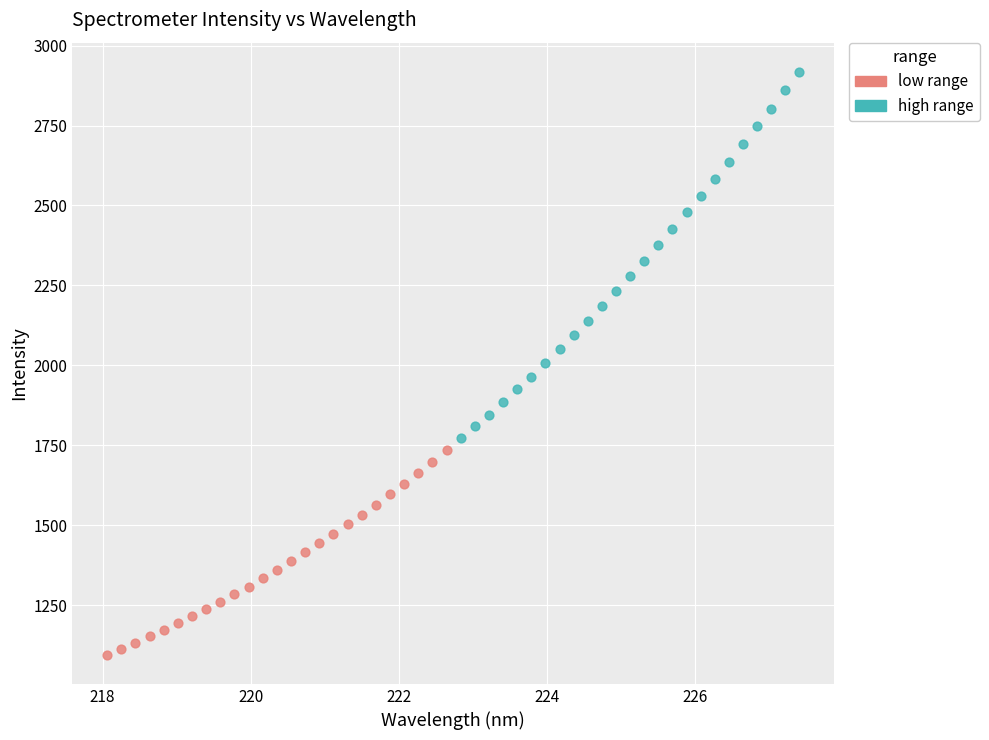

Which series reaches the maximum Y coordinate?

high range